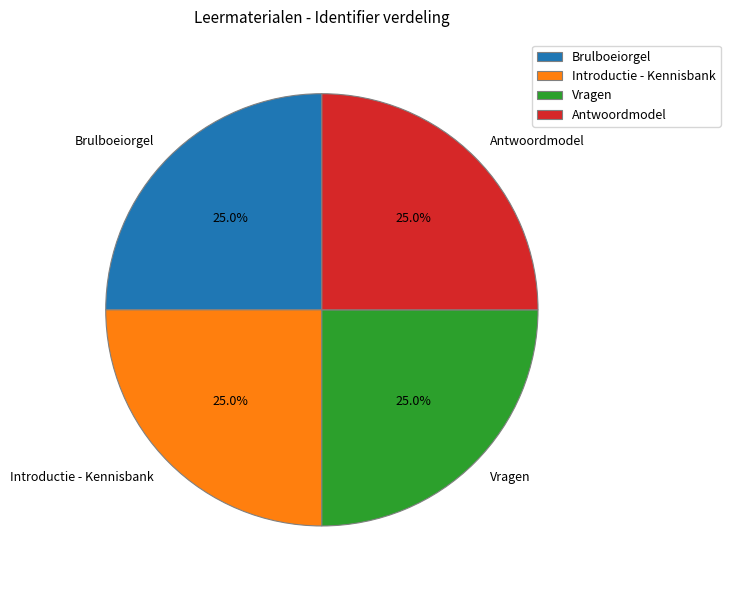

Is Brulboeiorgel the majority of the pie?

No